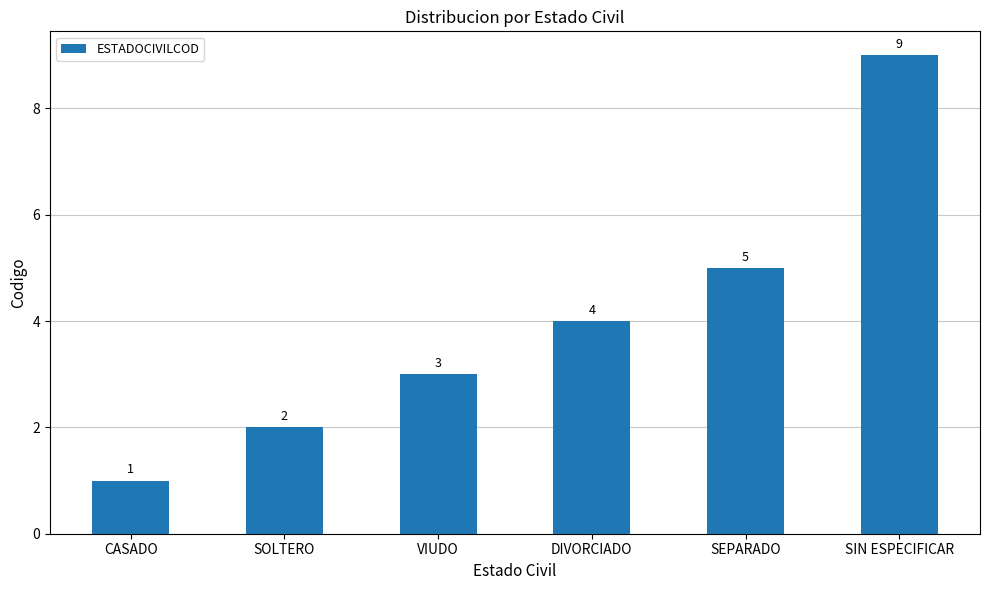

What is the maximum value shown in the chart?

9